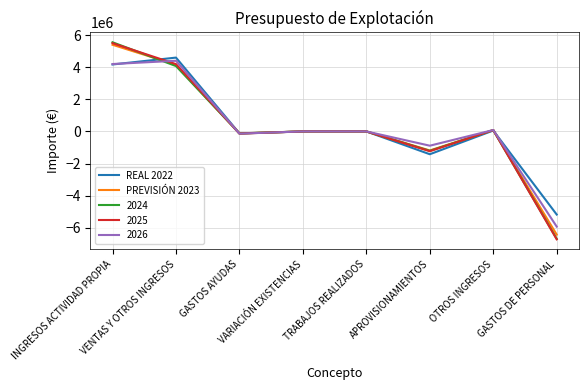

What is the difference between the highest and lowest values at INGRESOS ACTIVIDAD PROPIA?

1384404.0